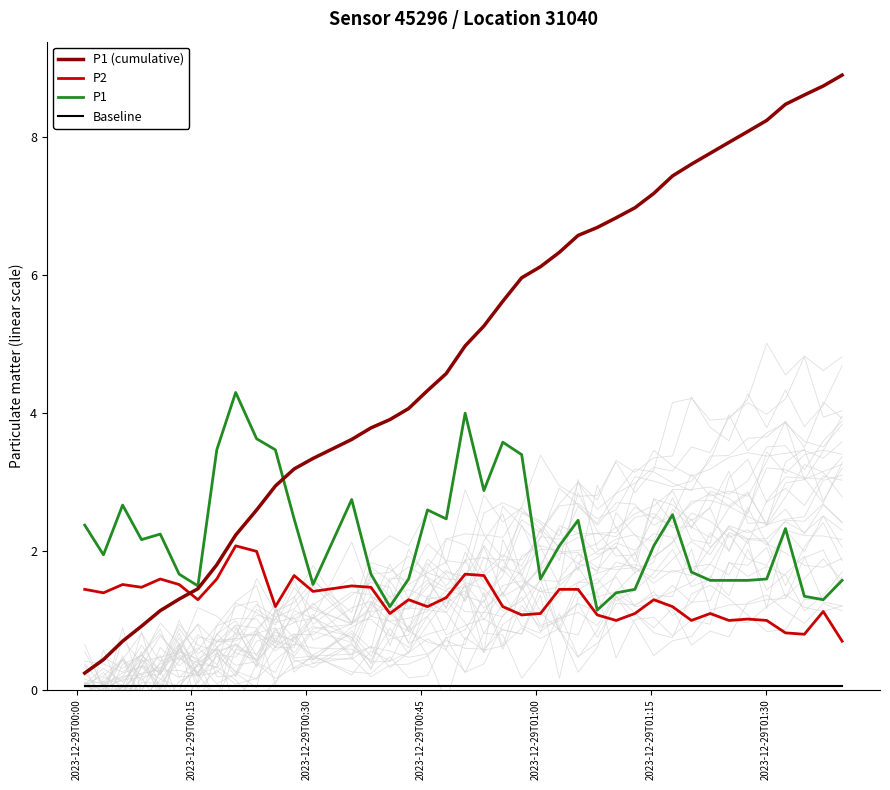

Does the chart display data point markers on the line(s)?

No